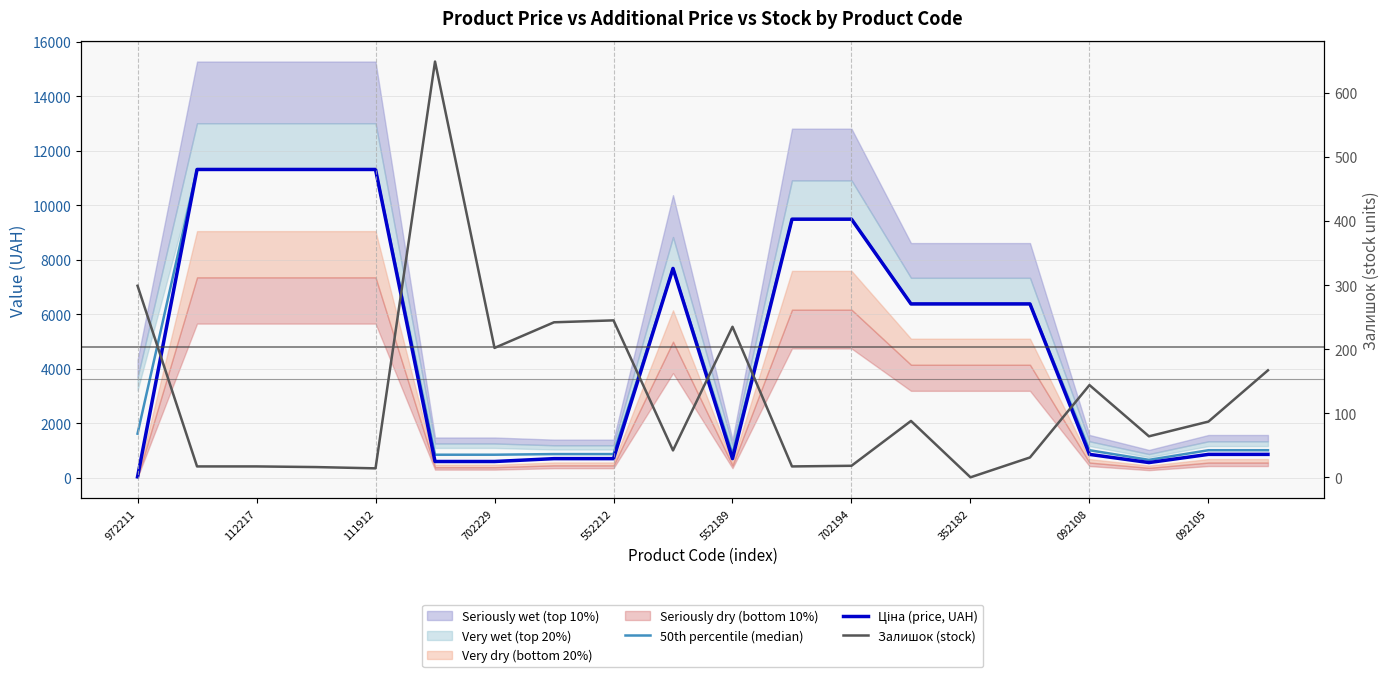

Reading left to right, list all the values displayed in this chart.

50th percentile (median): 1618.5	11312.5	11312.5	11312.5	11312.5	845.1	845.1	868.7	868.7	7680.9	868.7	9488.2	9488.2	6378.9	6378.9	6378.9	1010.2	656.8	1010.2	1010.2
Ціна (price, UAH): 32.0	11312.5	11312.5	11312.5	11312.5	596.5	596.5	701.4	701.4	7680.9	701.4	9488.2	9488.2	6378.9	6378.9	6378.9	857.9	557.6	857.9	857.9
Залишок (stock): 299.0	17.0	17.0	16.0	14.0	649.0	202.0	242.0	245.0	42.0	235.0	17.0	18.0	88.0	0.0	31.0	144.0	64.0	87.0	167.0